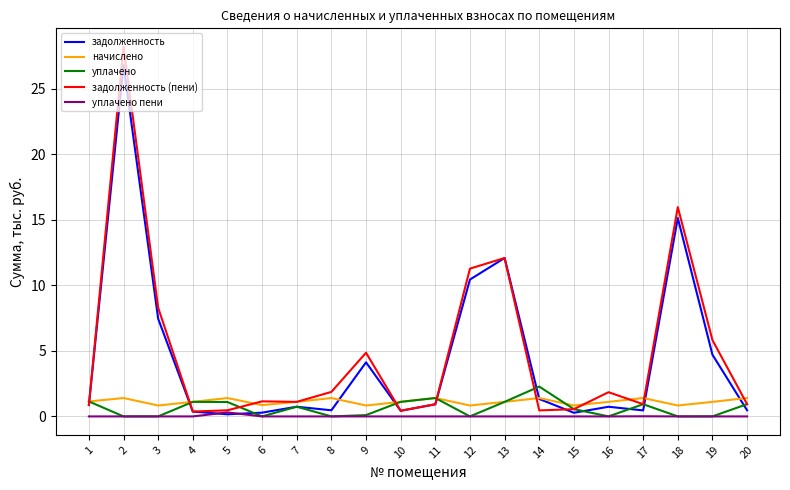

The value of начислено at 13 is 1.1. True or false?

True